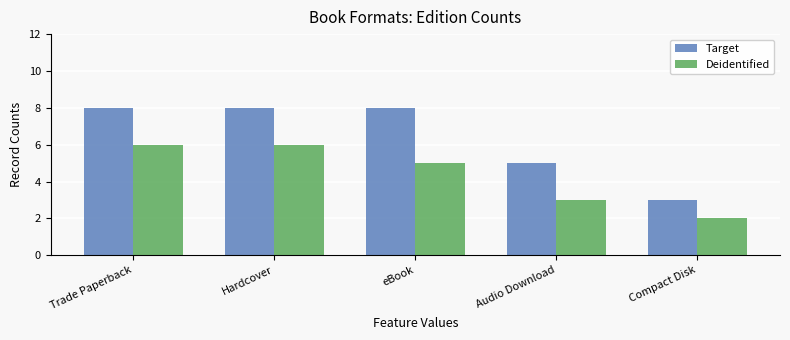

How many values in the Target series are below 8?

2